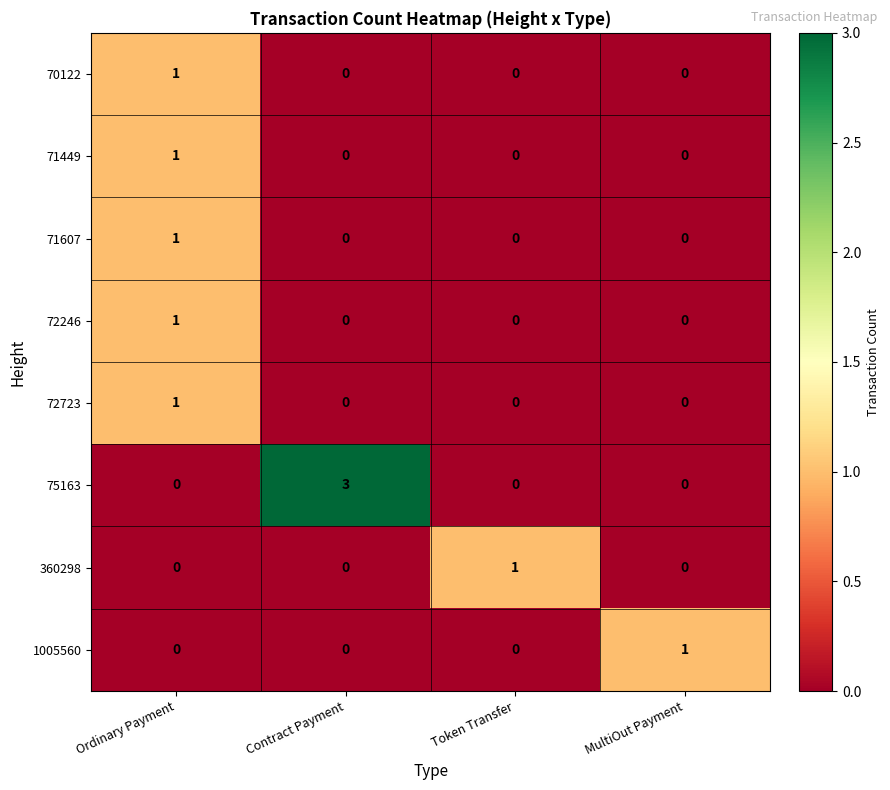

How many data points does each series have?

4